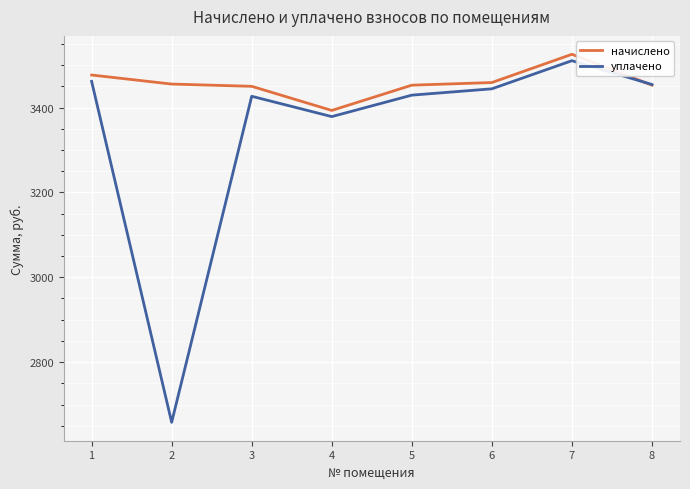

How many lines are shown in the chart?

2